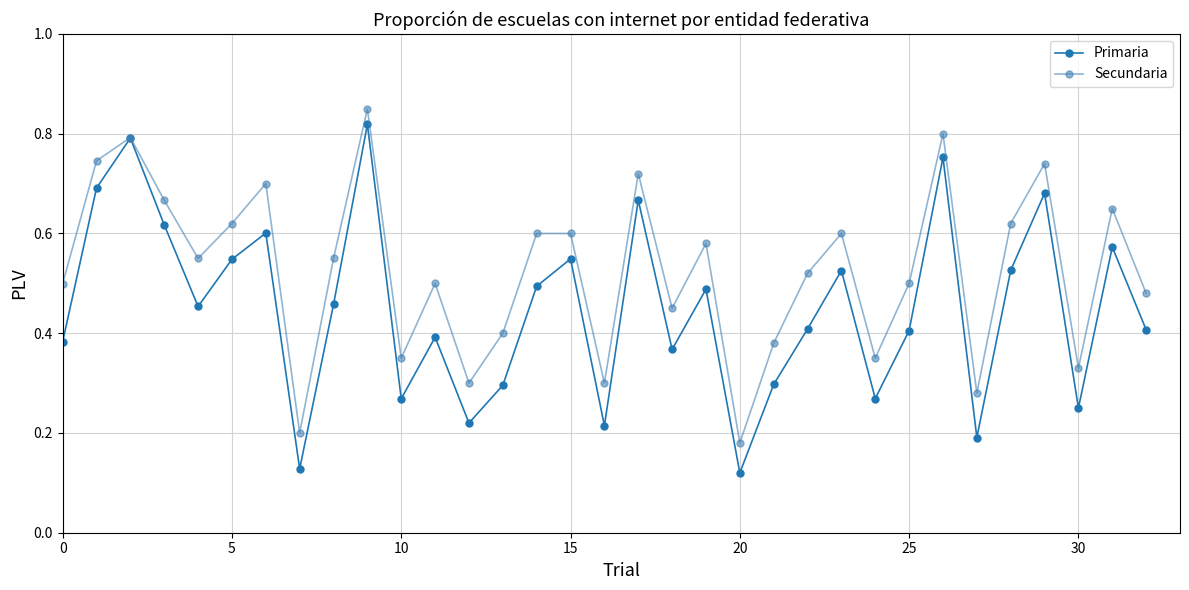

Count the Secundaria values in the range 0 to 1.

33